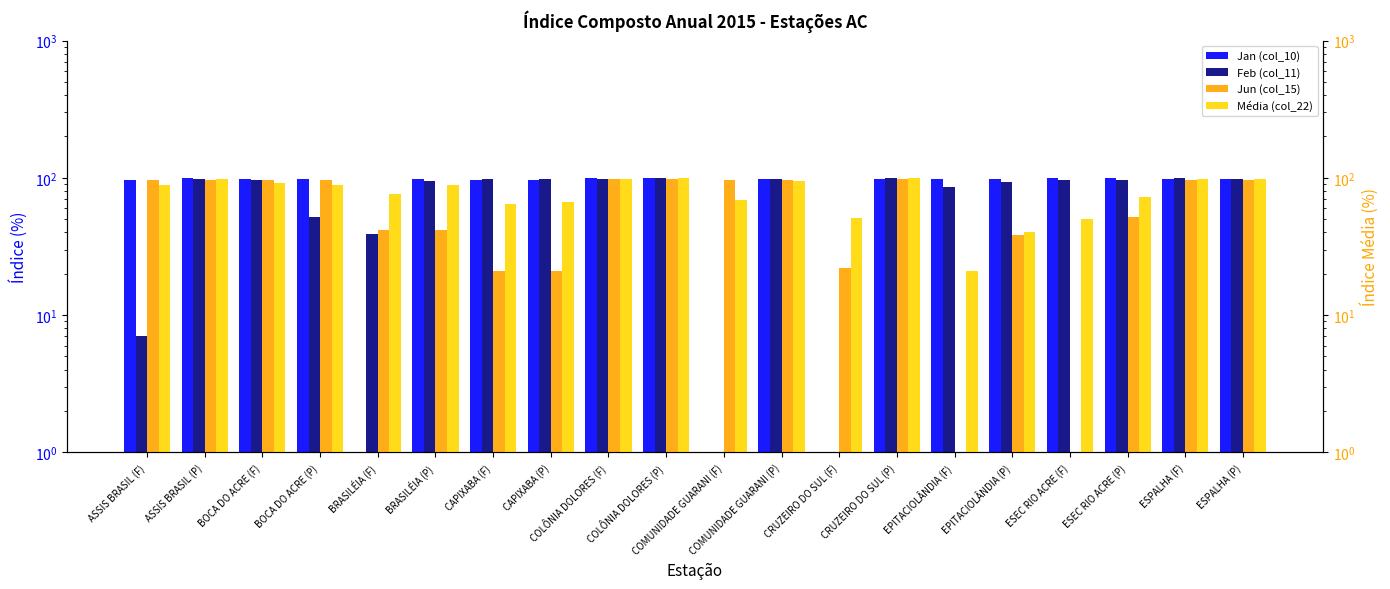

How many bars are there in total?

80